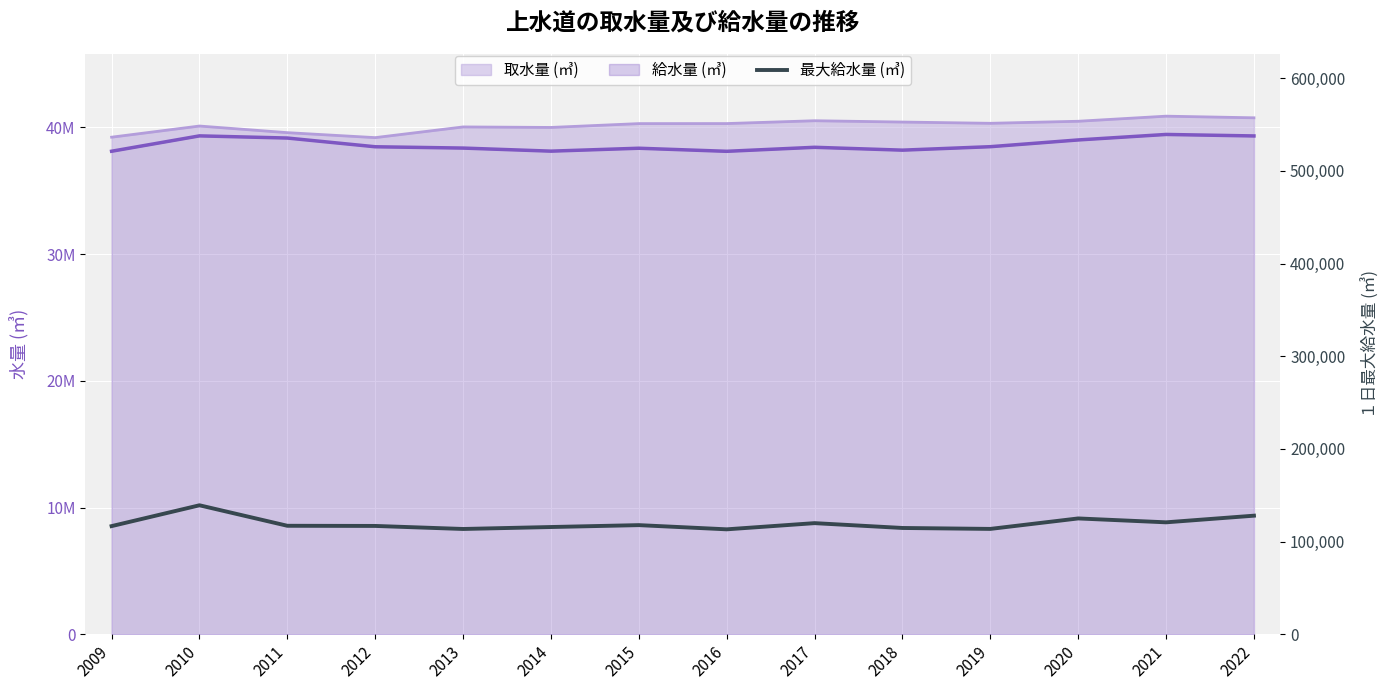

At which label is the value closest to 126155?

2020